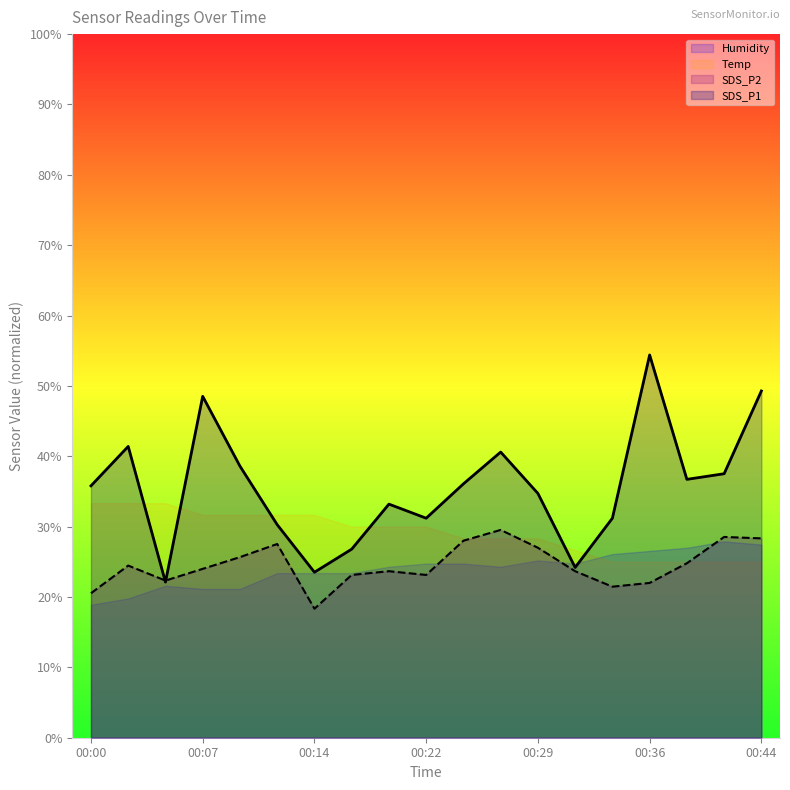

What is the difference between the maximum and minimum values in the SDS_P1 series?

32.3